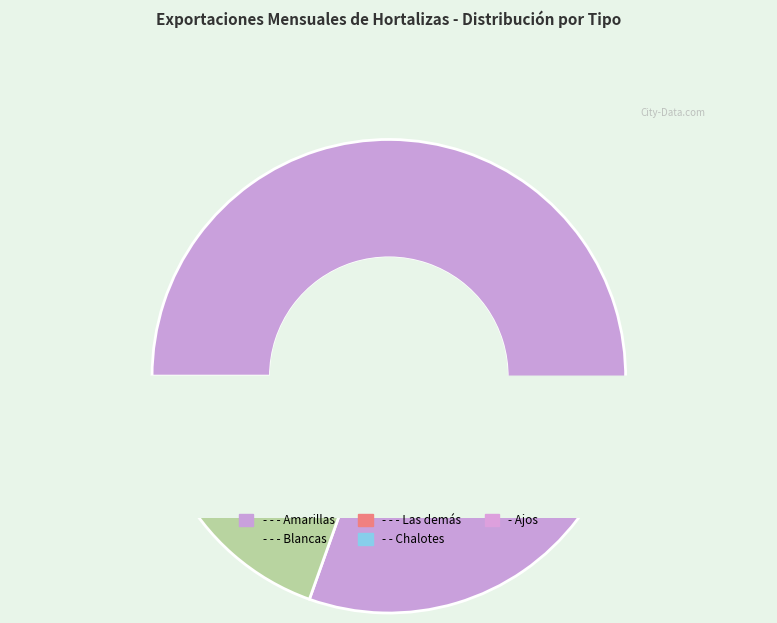

What is the ratio of the value at - - - Blancas to the value at - - - Las demás?

2.4